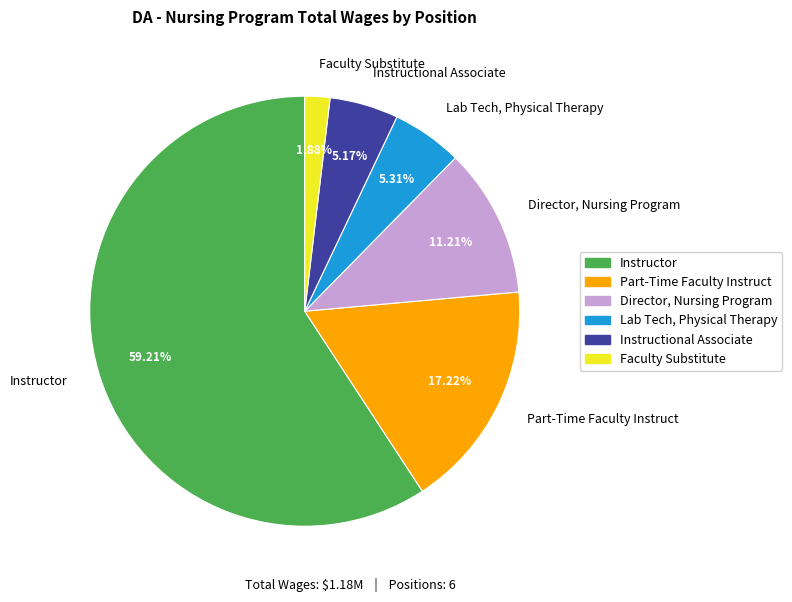

To the nearest percent, what percentage of the pie is Part-Time Faculty Instruct?

17%